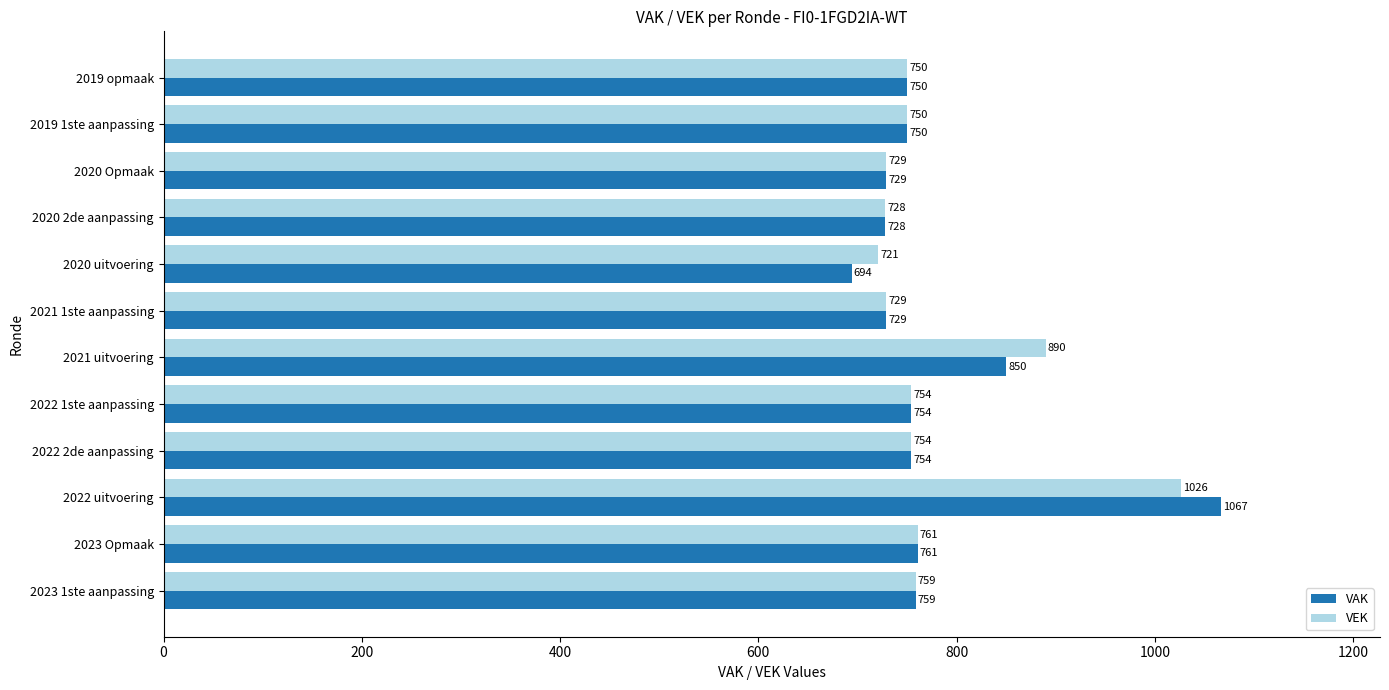

At which category is the sum across all series the highest?

2022 uitvoering